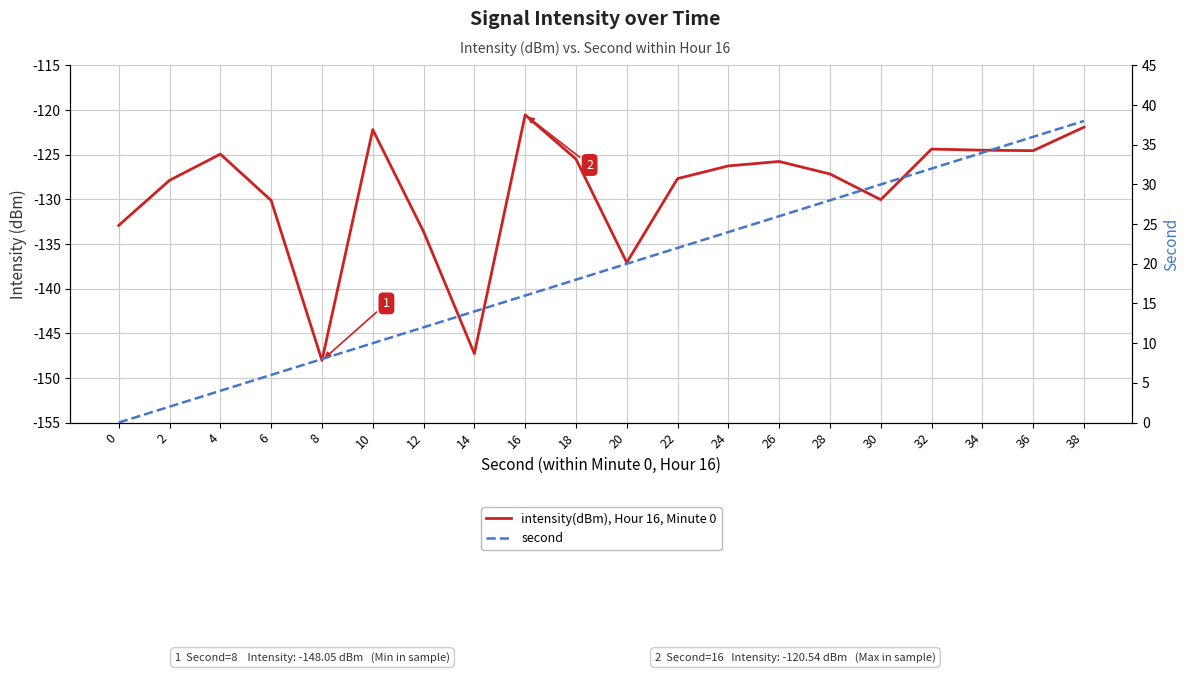

True or false: intensity(dBm), Hour 16, Minute 0 has a value of -87.6 at 2.

False